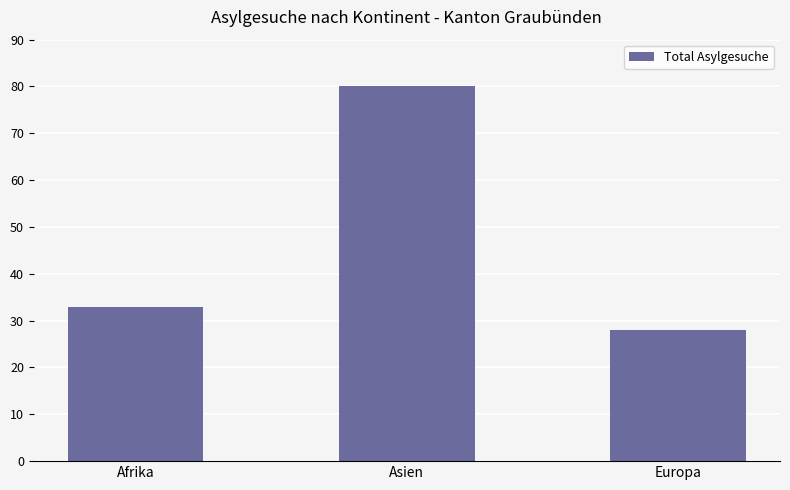

Which label corresponds to the largest value in the chart?

Asien